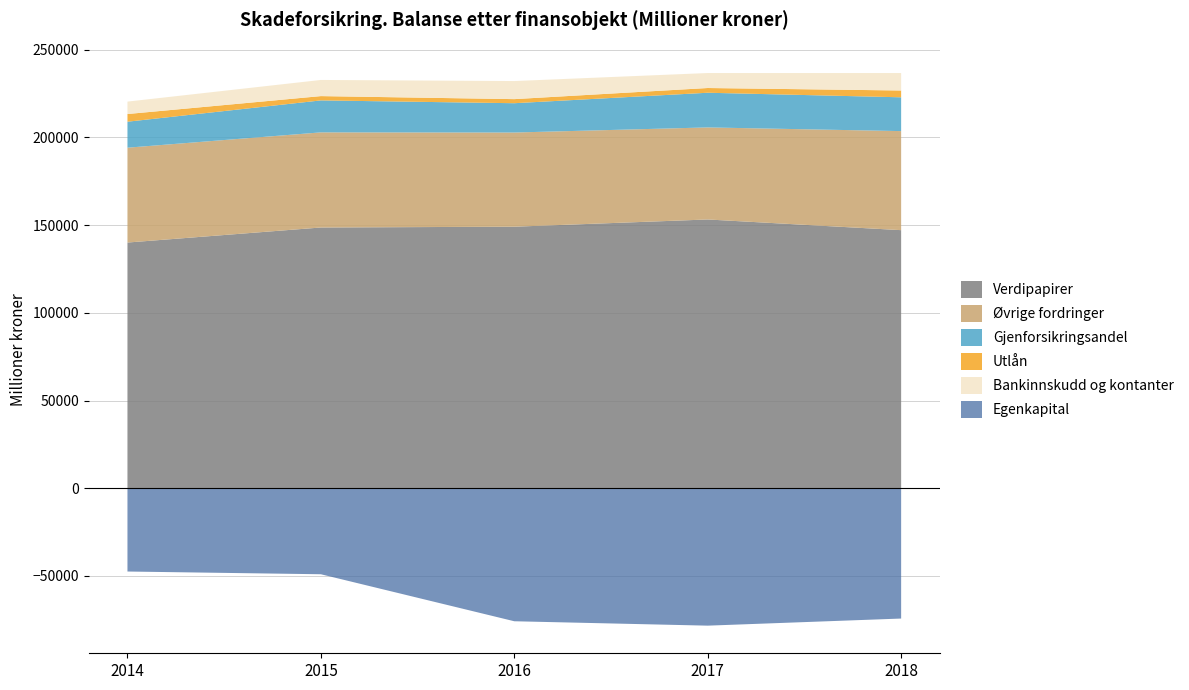

Reading left to right, transcribe all the data shown in this chart.

Verdipapirer: 2014=140058	2015=148630	2016=149080	2017=153204	2018=147114
Øvrige fordringer: 2014=54060	2015=54221	2016=53684	2017=52467	2018=56460
Gjenforsikringsandel: 2014=14807	2015=18217	2016=16701	2017=19765	2018=19262
Egenkapital: 2014=47446	2015=49004	2016=75794	2017=78298	2018=74250
Utlån: 2014=4378	2015=2451	2016=2328	2017=2693	2018=3879
Bankinnskudd og kontanter: 2014=7082	2015=9205	2016=10306	2017=8542	2018=9956